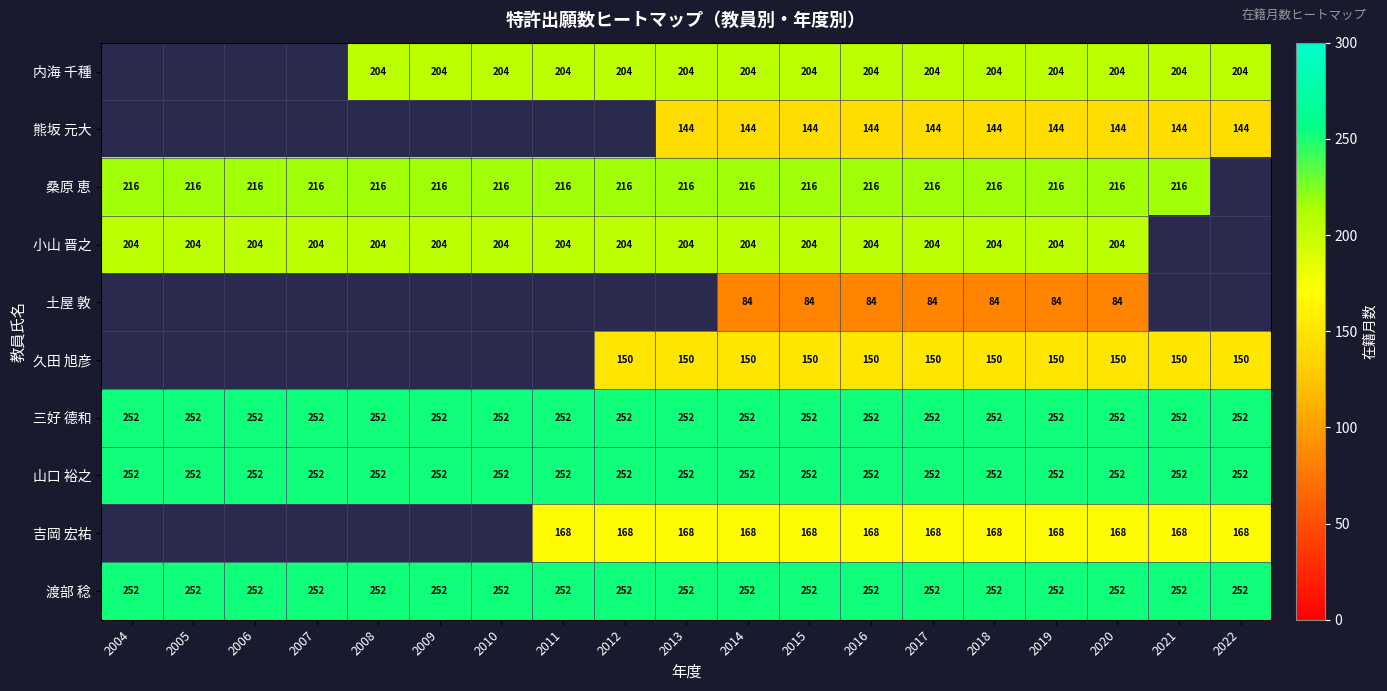

True or false: 小山 晋之 has a value of 127 at 2018.

False